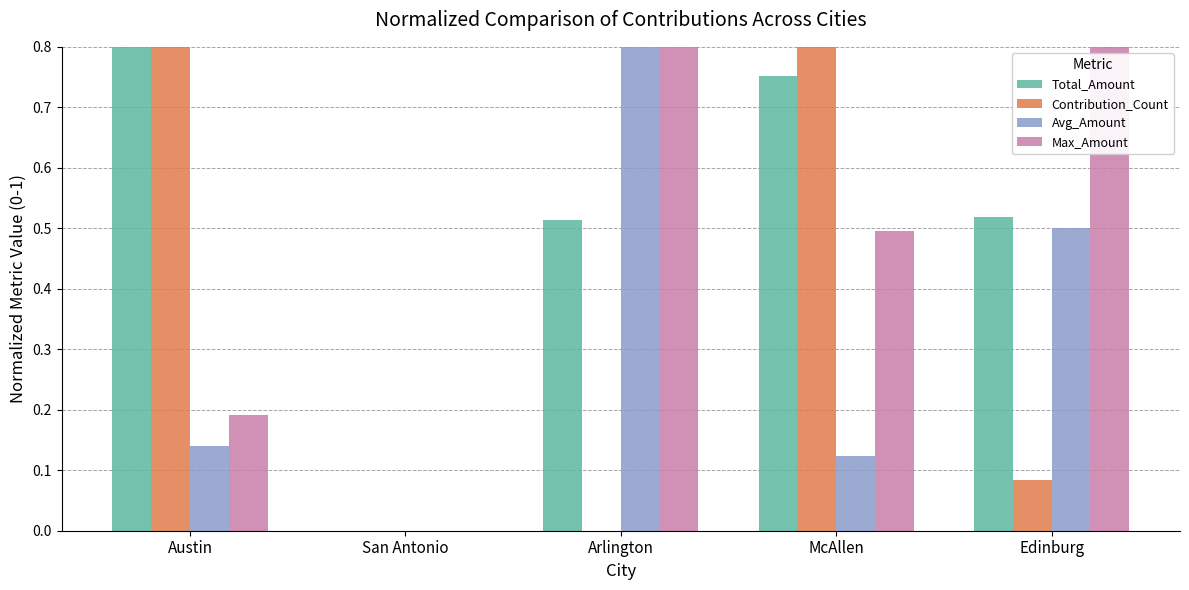

Does the chart contain stacked bars?

No